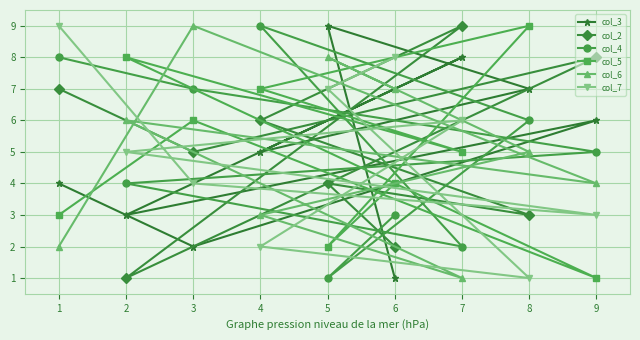

What is the value of the col_4 point at the 8th from the left?

6